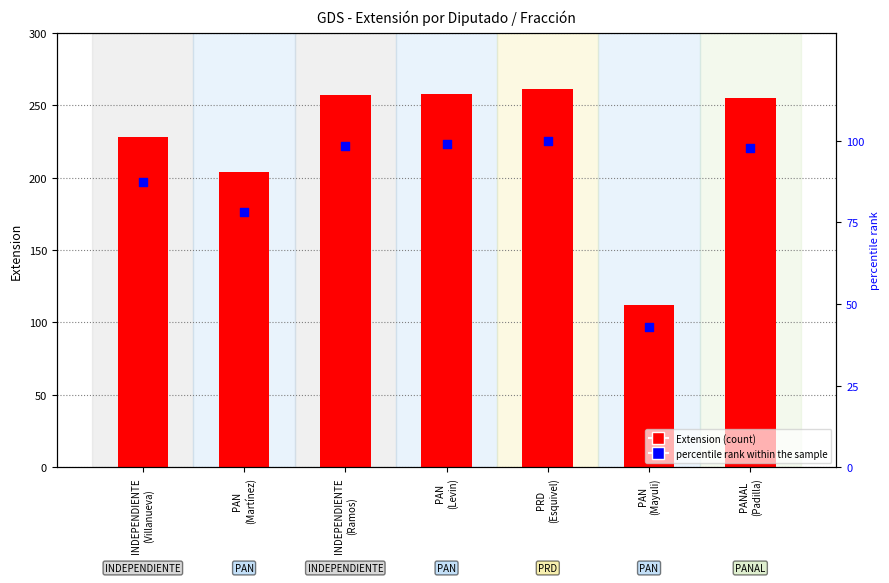

What are all the series names shown in the legend?

Extension, percentile rank within the sample